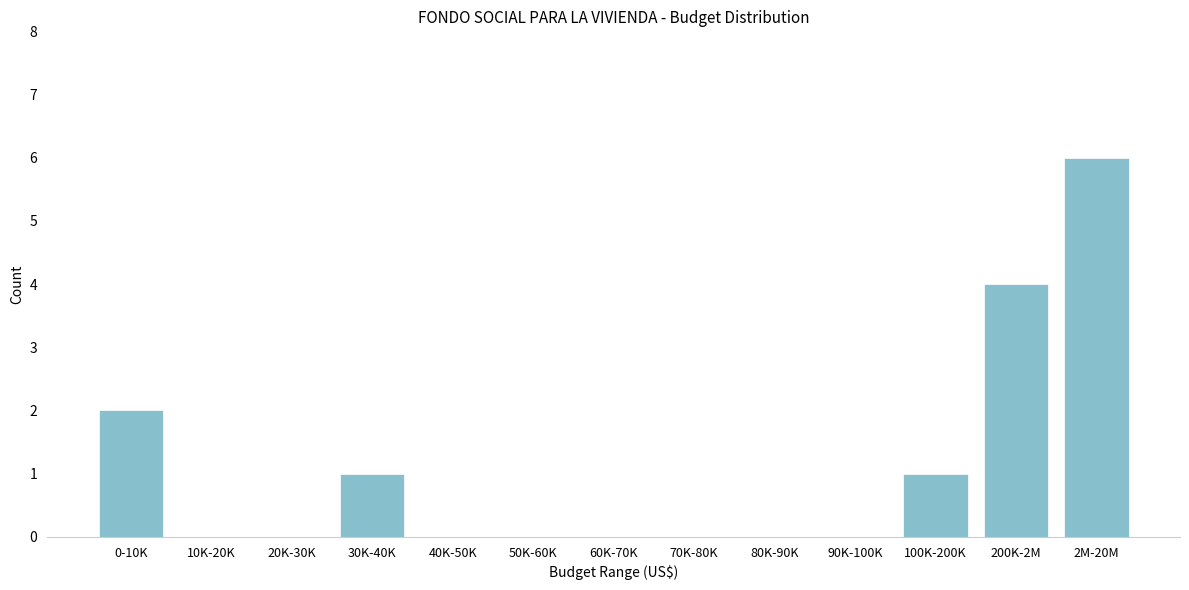

Reading right to left, list all the values displayed in this chart.

2M-20M=6	200K-2M=4	100K-200K=1	90K-100K=0	80K-90K=0	70K-80K=0	60K-70K=0	50K-60K=0	40K-50K=0	30K-40K=1	20K-30K=0	10K-20K=0	0-10K=2